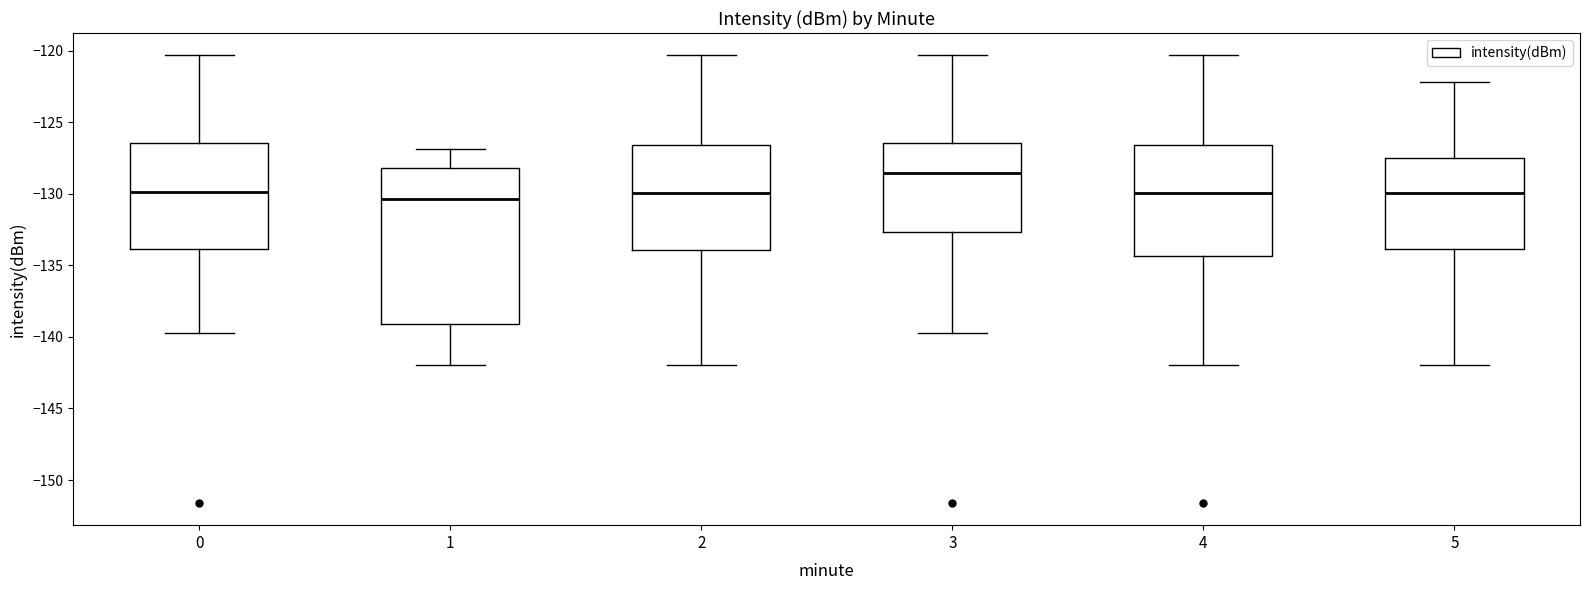

Where does the upper whisker of the box at x = 1 end on the y-axis? The values are not printed on the chart, so give them approximately, as read against the axis.

-127.0